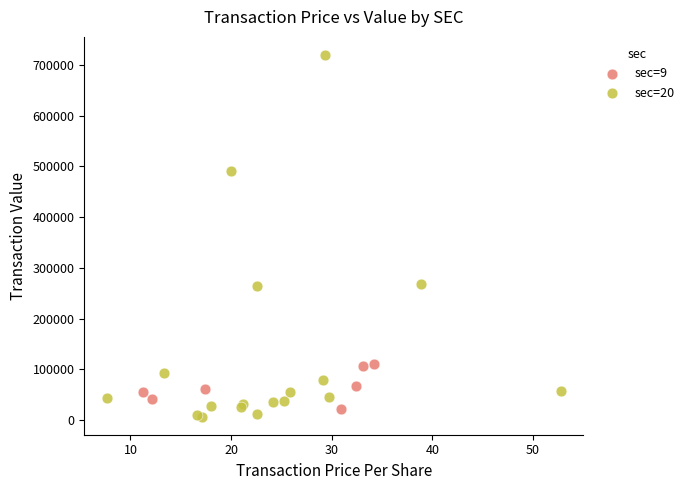

Which series reaches the minimum Y coordinate?

sec=20